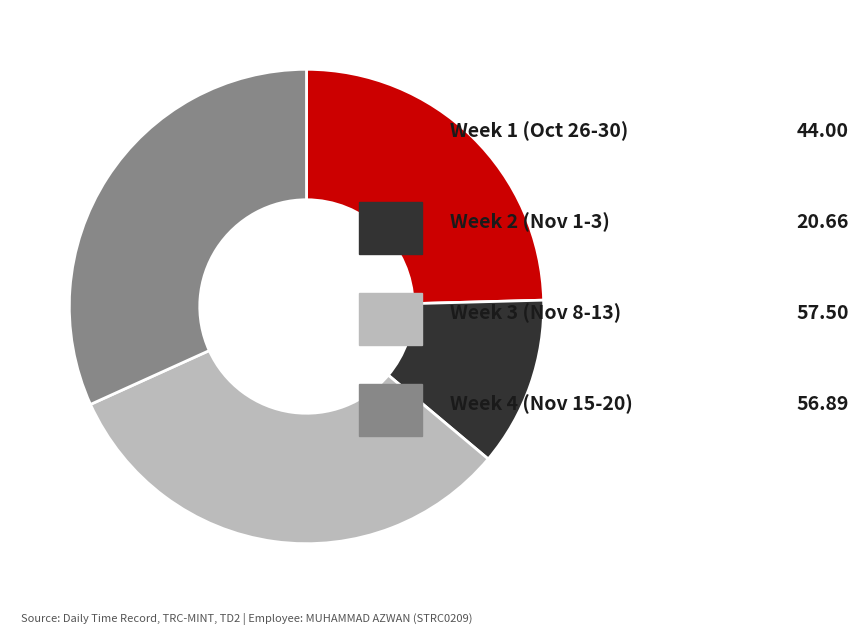

Does any single category account for the majority?

No